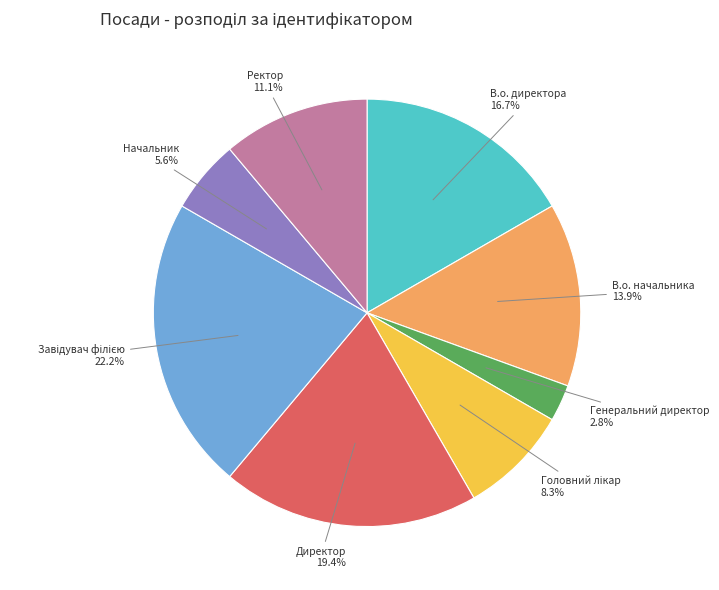

What percentage is the В.о. начальника slice, to the nearest percent?

14%